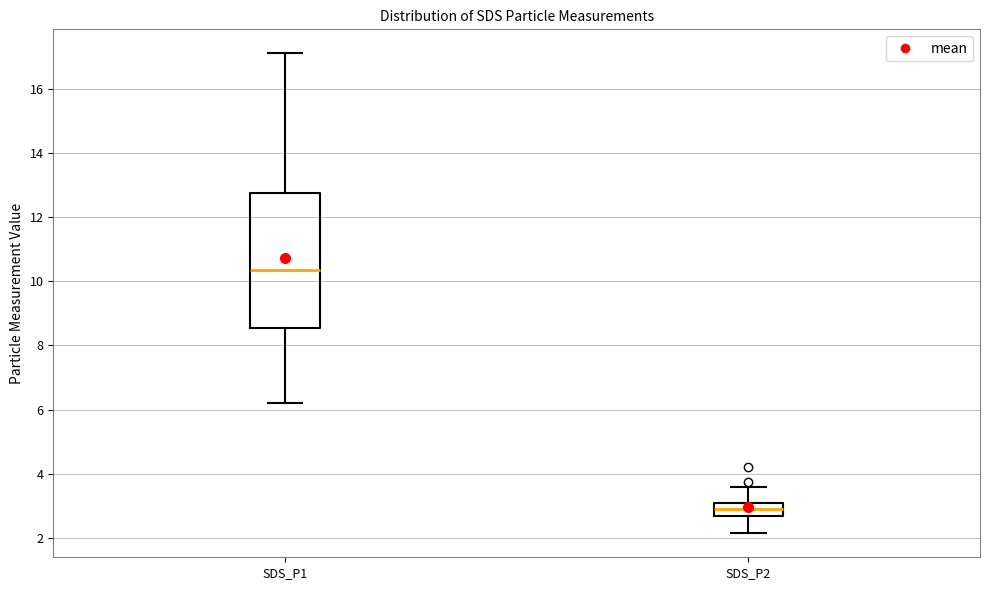

Which box's median line is the lowest?

SDS_P2